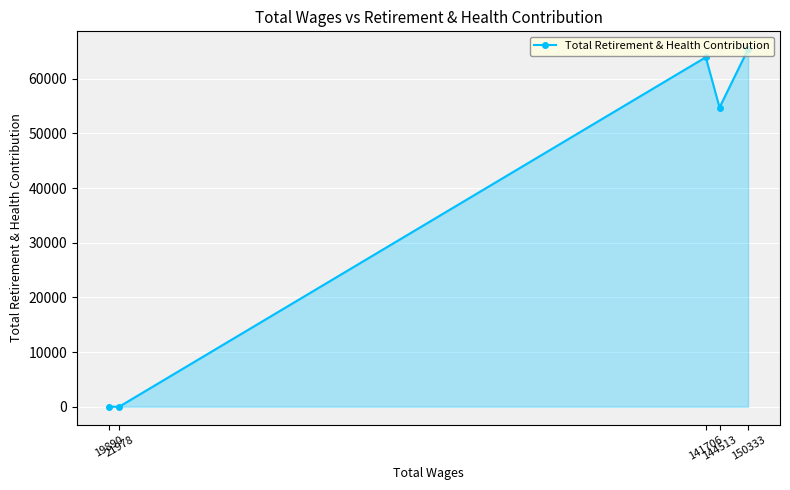

At which label does the data first exceed 54745?

141706